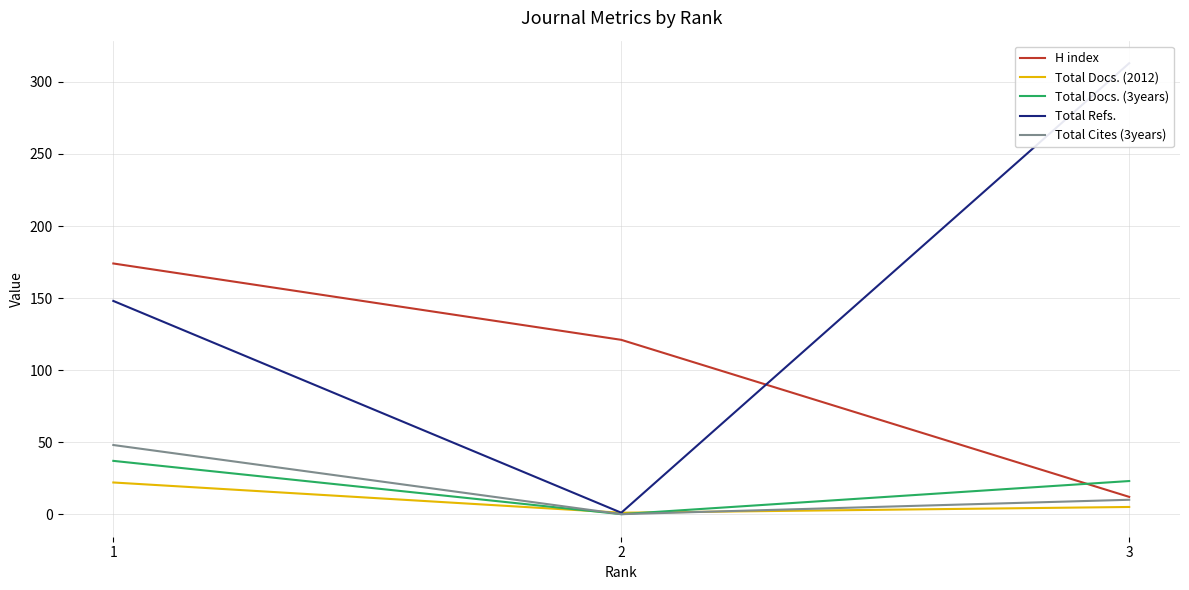

What is the value of the H index point at the 2nd from the left?

121